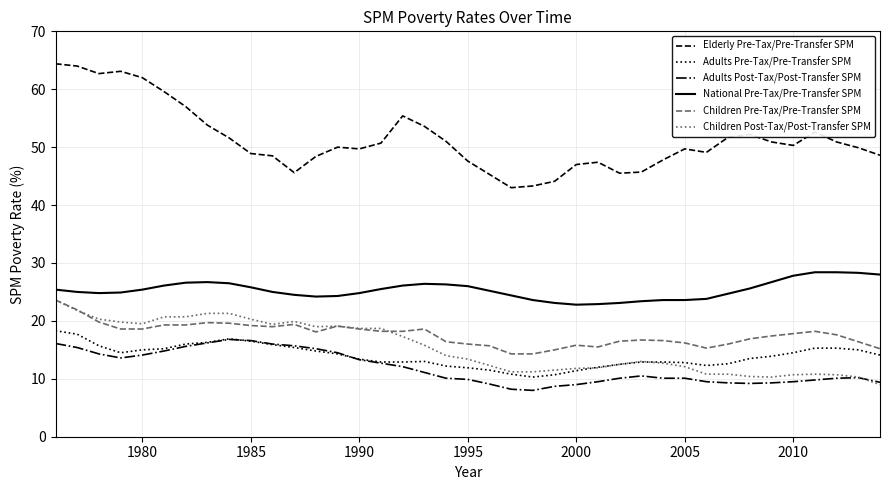

What is the difference between the maximum and minimum values in the Elderly Pre-Tax/Pre-Transfer SPM series?

21.4